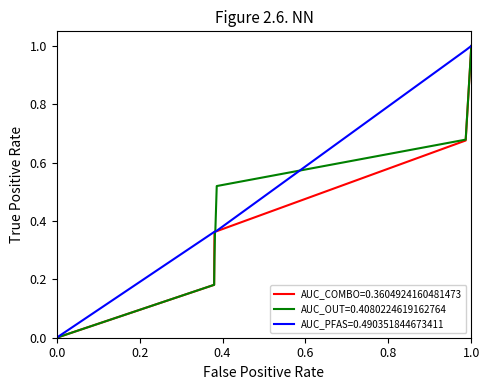

Which series has the largest total across all categories?

AUC_PFAS=0.490351844673411